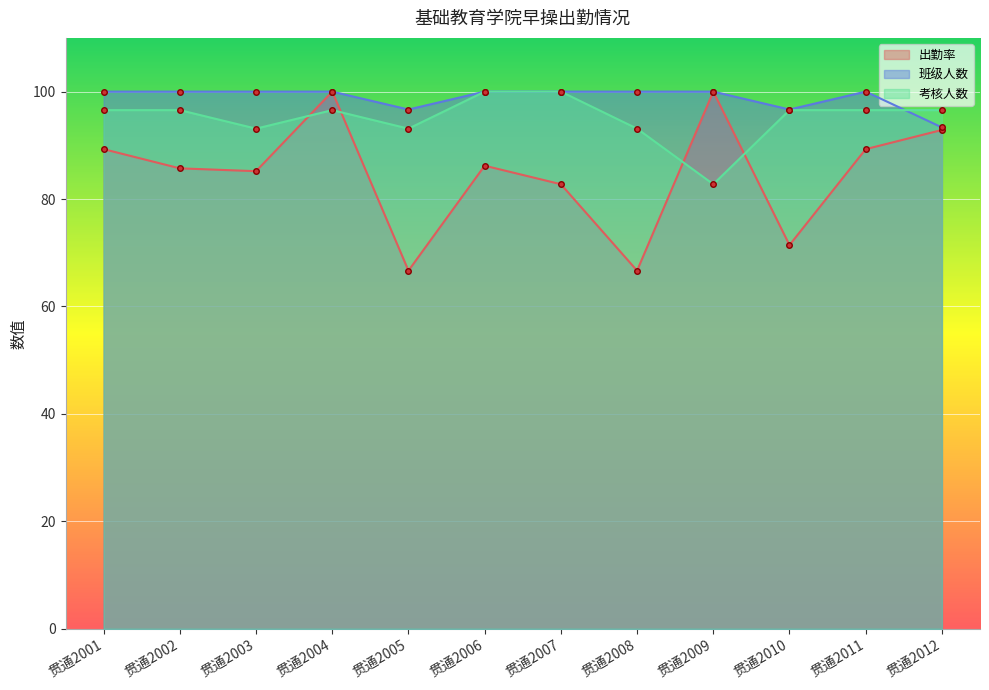

The 出勤率 series shows 146.9 at 贯通2002. True or false?

False